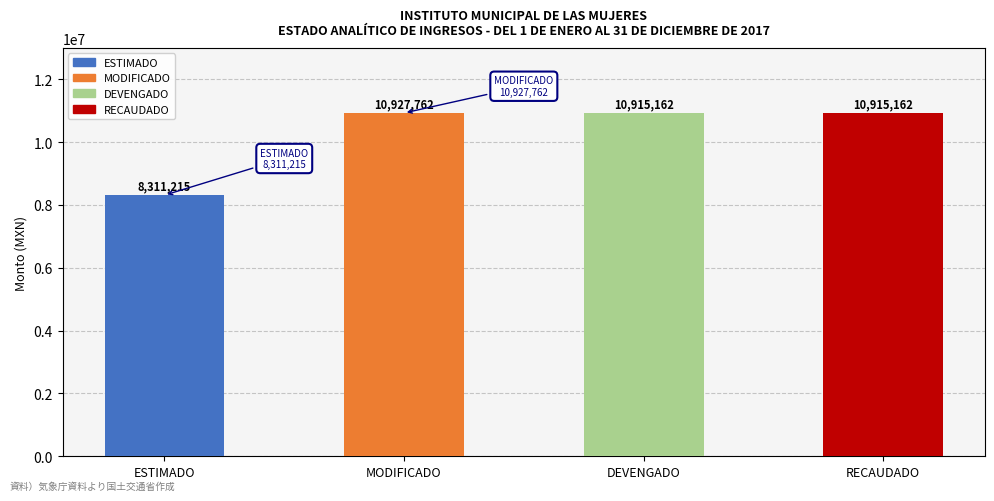

How many data points does each series have?

4